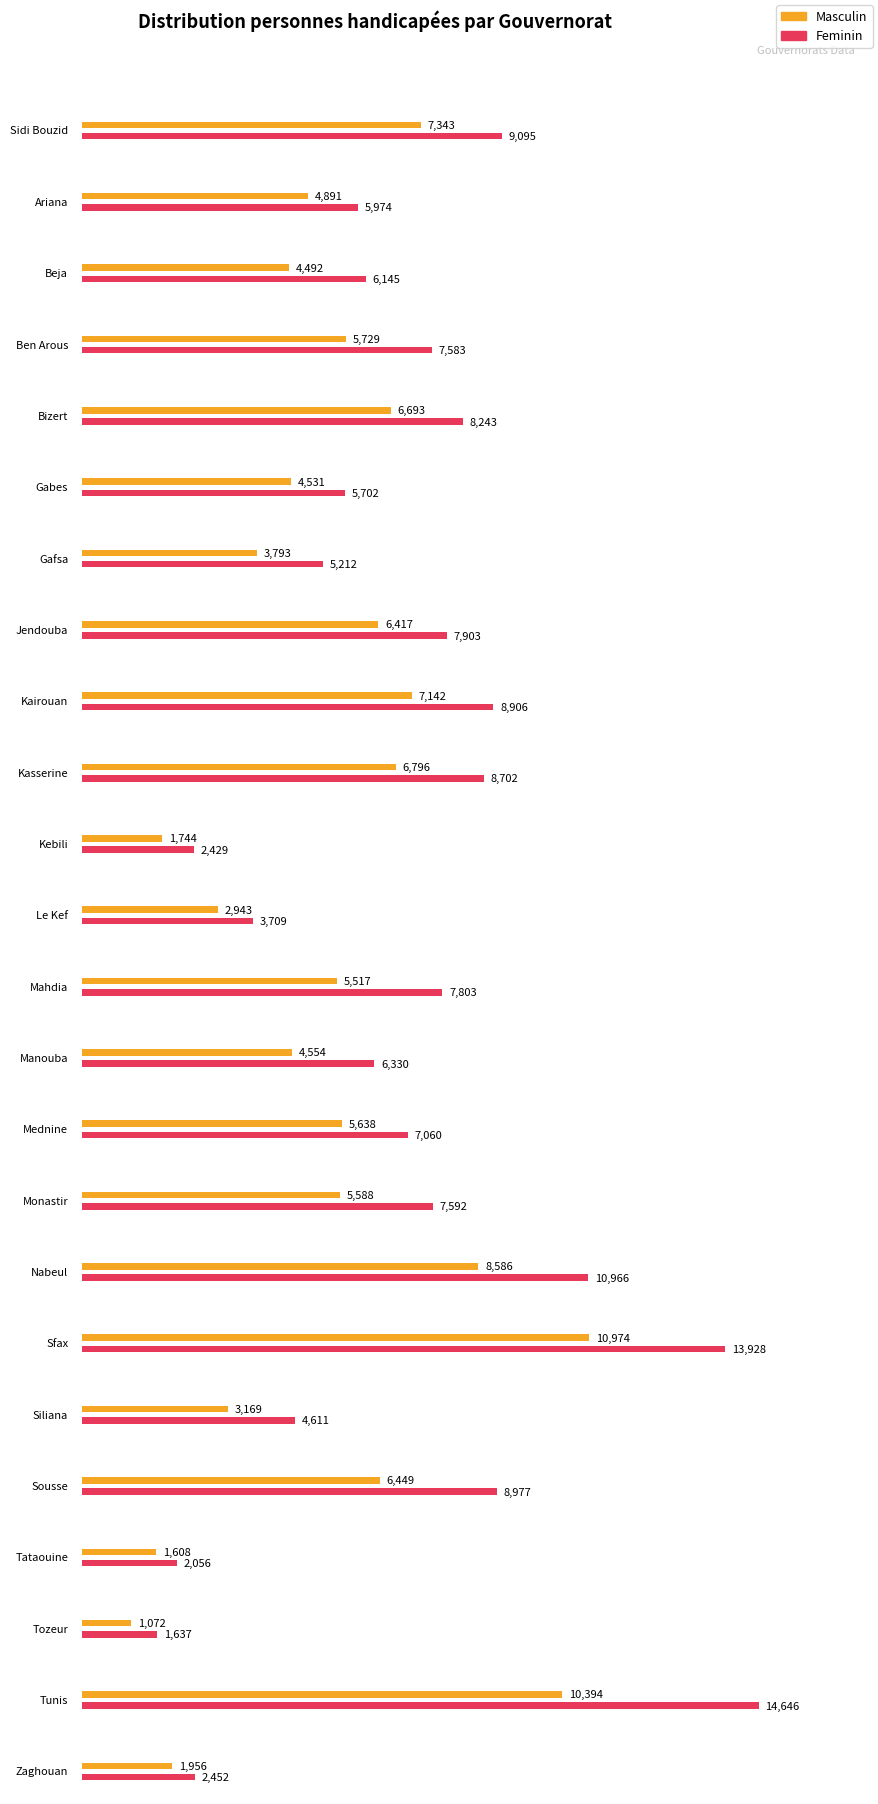

What are all the series names shown in the legend?

Masculin, Feminin